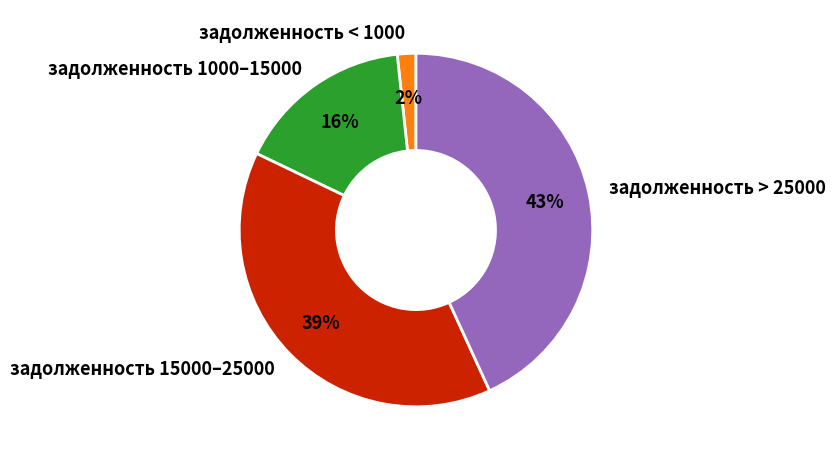

Which has a higher value, задолженность > 25000 or задолженность < 1000?

задолженность > 25000